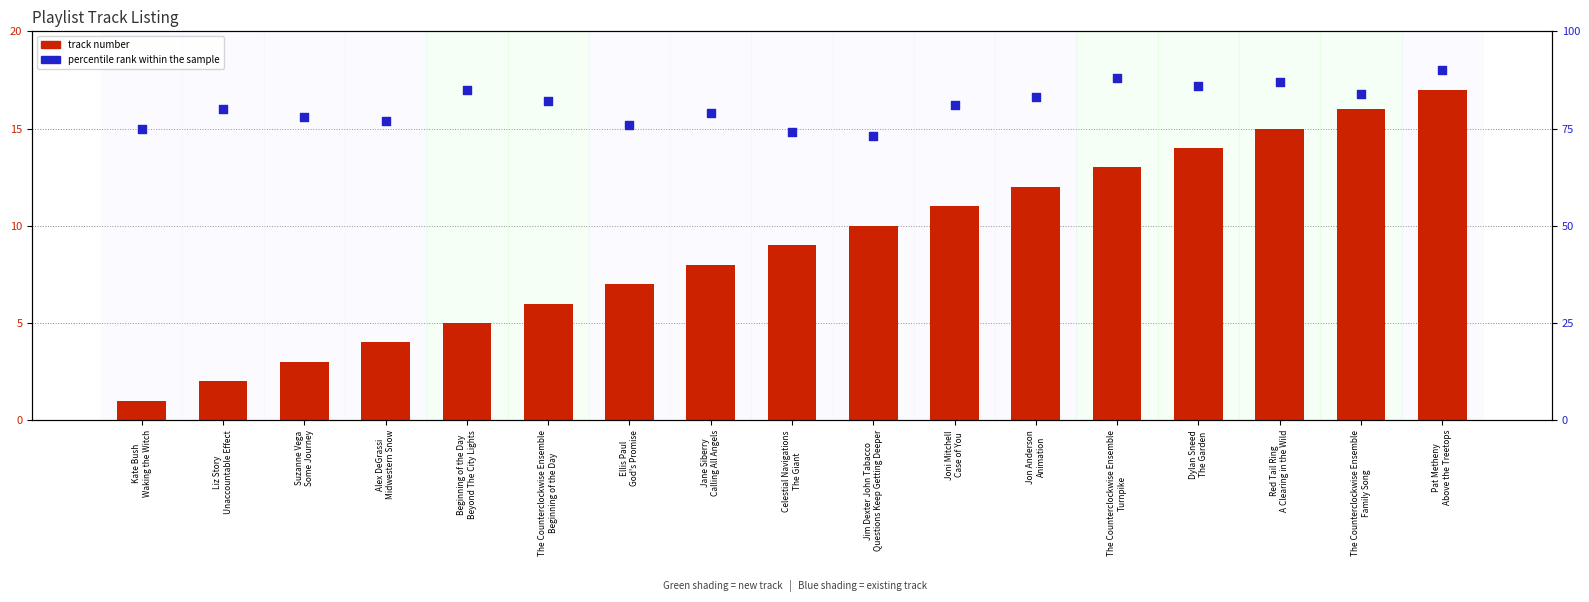

Which series reaches the maximum Y coordinate?

percentile rank within the sample